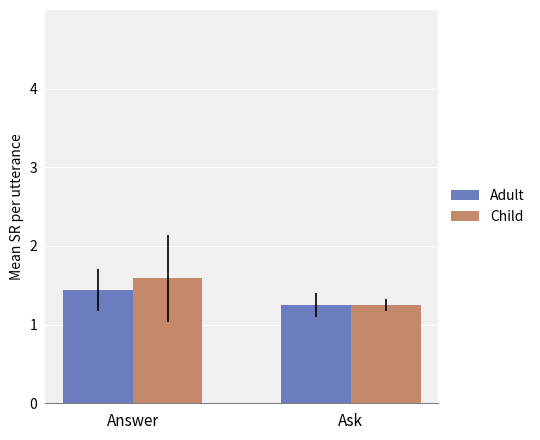

What is the label of the 2nd bar from the right?

Answer